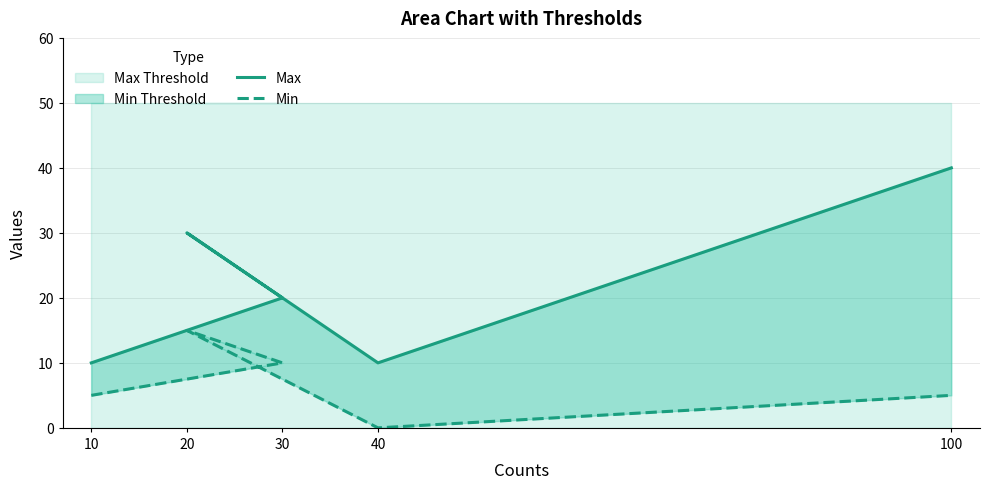

How many data points does each series have?

5